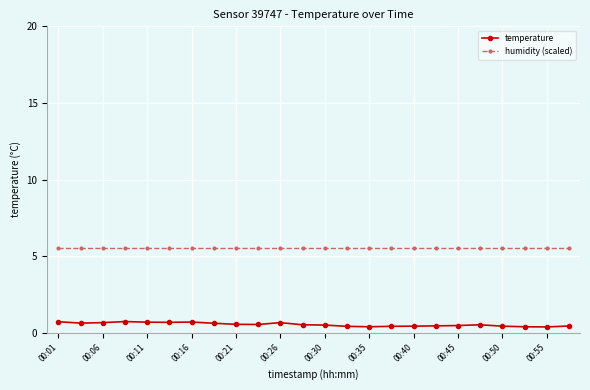

What are all the series names shown in the legend?

temperature, humidity (scaled)